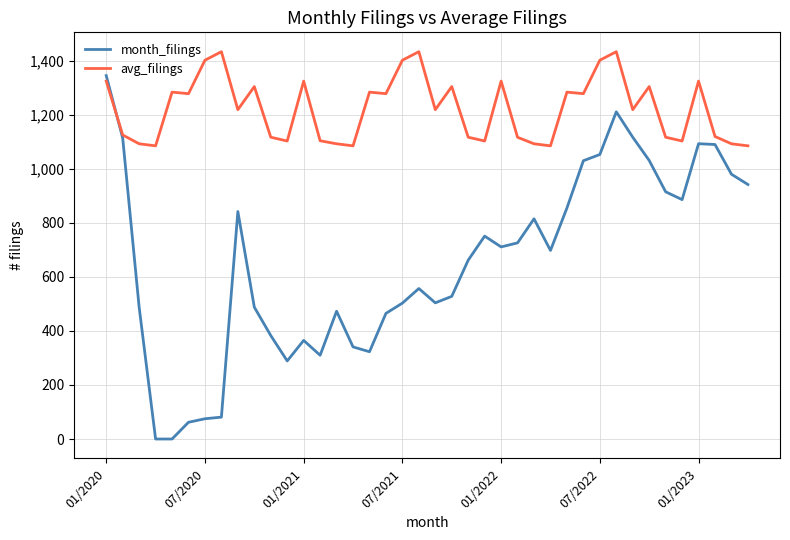

Rank the series by their maximum value, from lowest to highest.

month_filings, avg_filings